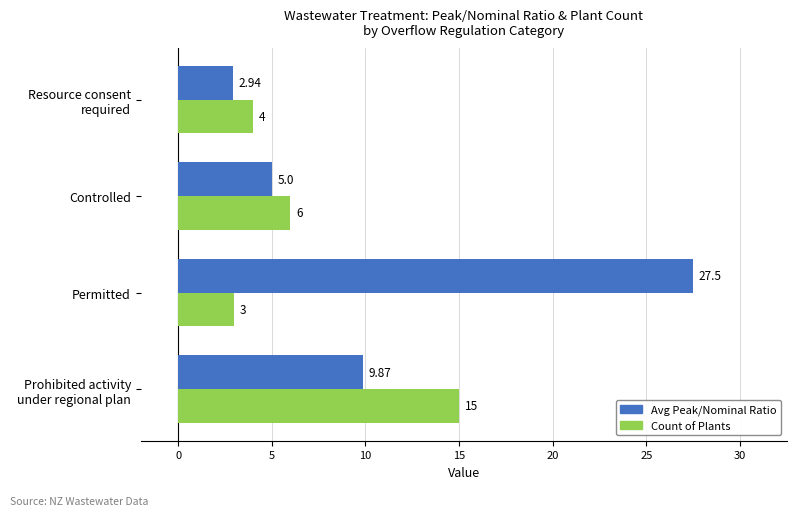

Where is Count of Plants nearest to the value 9?

Controlled